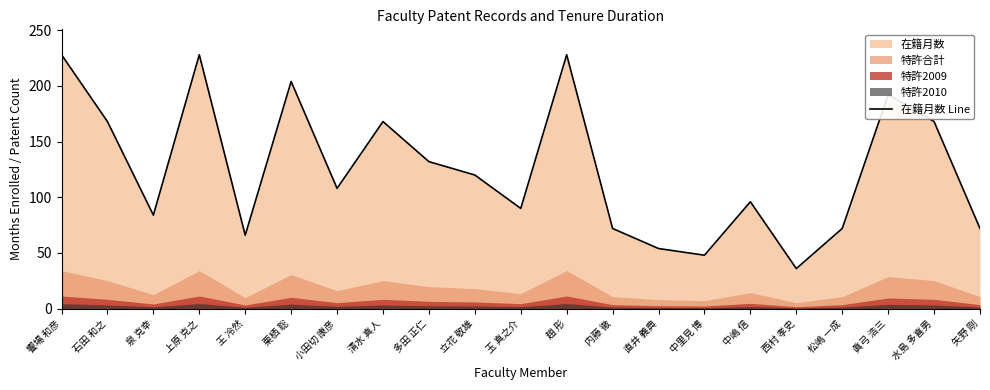

What is the ratio of the value at 栗栖 聡 to the value at 趙 彤?

0.9